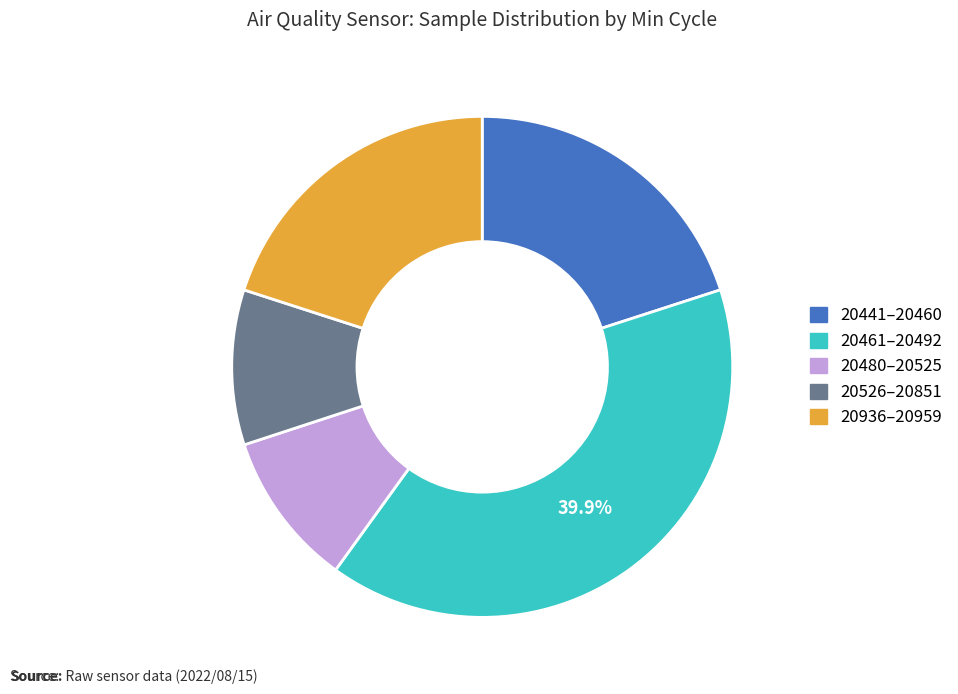

Is there a majority slice in this chart?

No